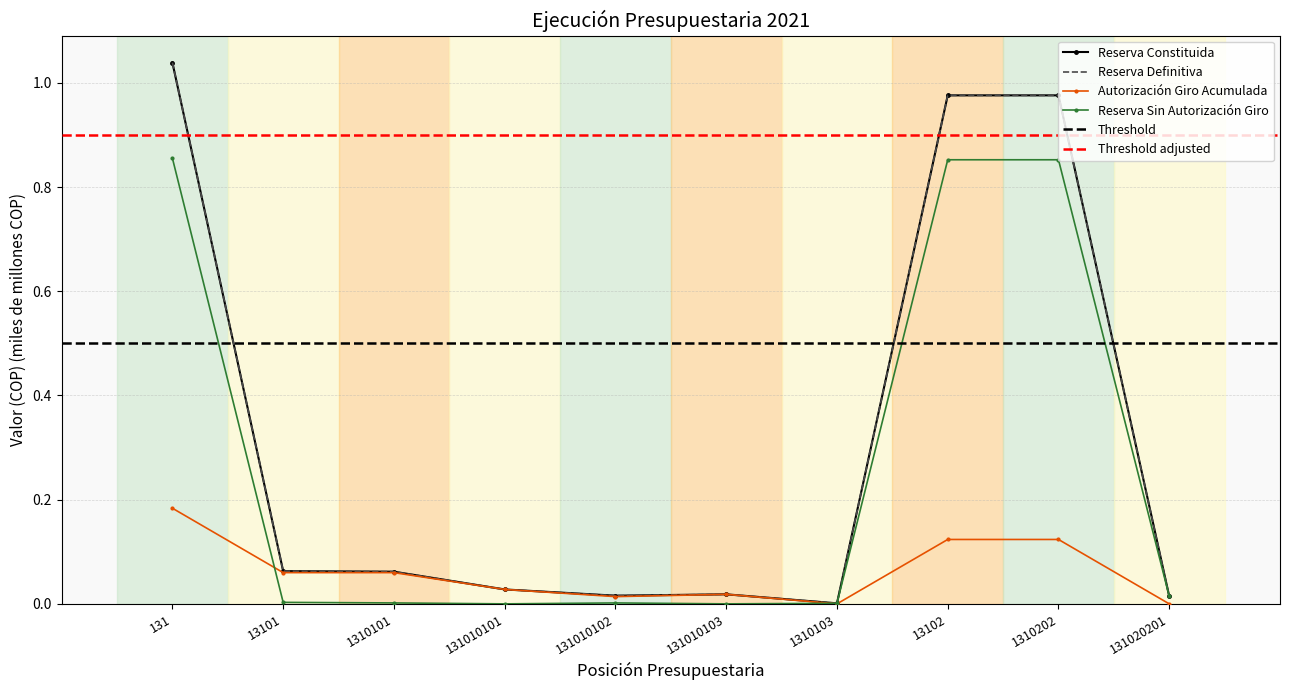

True or false: Reserva Constituida and Reserva Definitiva cross at least once.

False